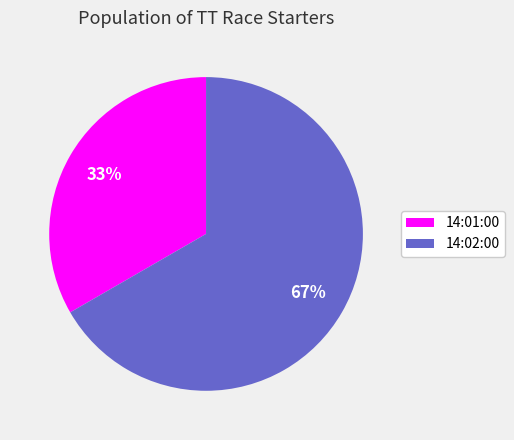

Count the number of slices in the pie.

2